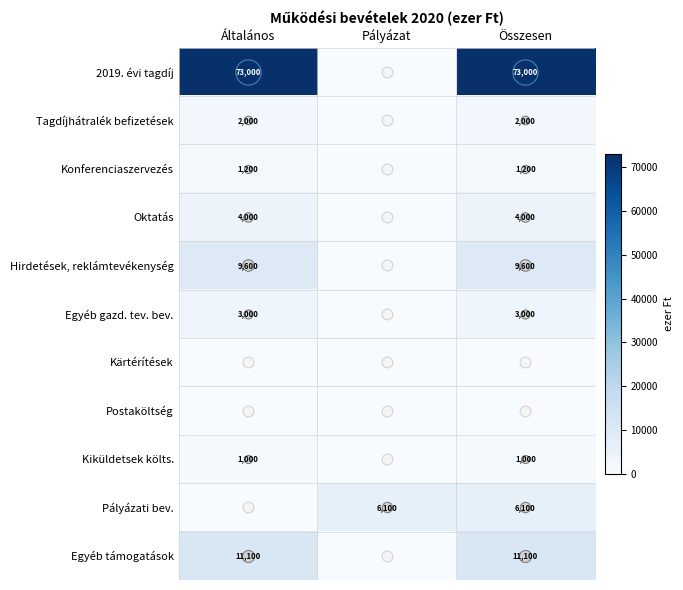

Between Általános and Összesen, which series saw the biggest shift?

Pályázati bev.